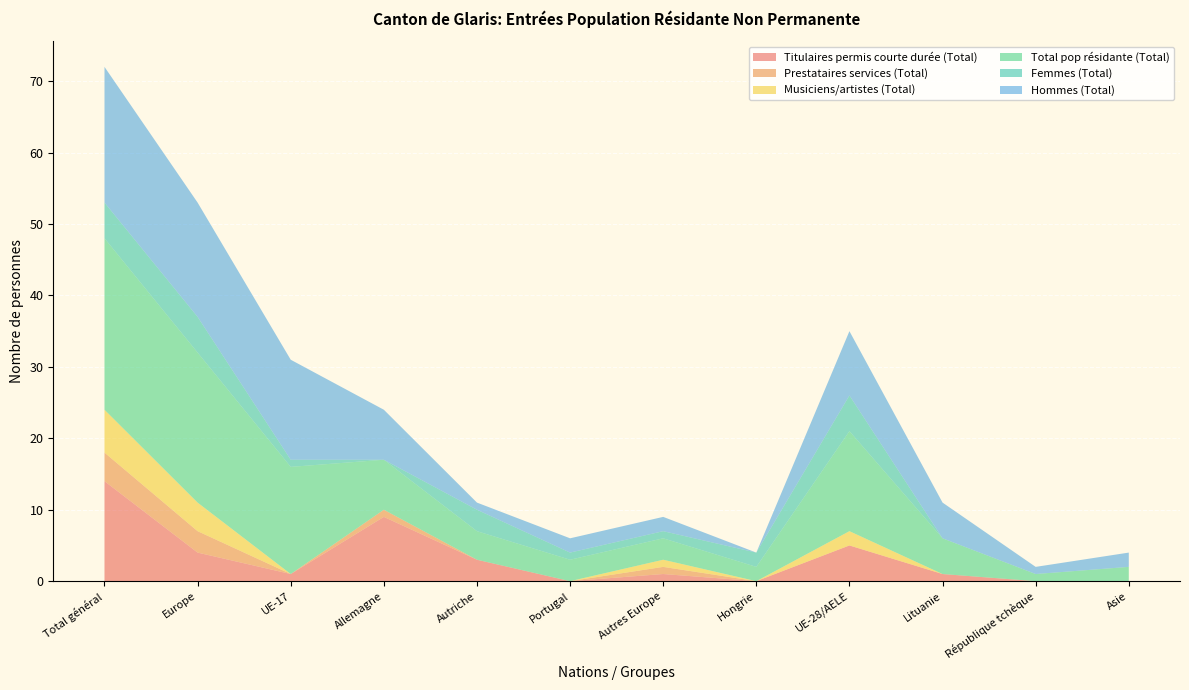

Reading left to right, what are all the values shown in this chart?

Titulaires permis courte durée (Total): Total général=14	Europe=4	UE-17=1	Allemagne=9	Autriche=3	Portugal=0	Autres Europe=1	Hongrie=0	UE-28/AELE=5	Lituanie=1	République tchèque=0	Asie=0
Prestataires services (Total): Total général=4	Europe=3	UE-17=0	Allemagne=1	Autriche=0	Portugal=0	Autres Europe=1	Hongrie=0	UE-28/AELE=0	Lituanie=0	République tchèque=0	Asie=0
Musiciens/artistes (Total): Total général=6	Europe=4	UE-17=0	Allemagne=0	Autriche=0	Portugal=0	Autres Europe=1	Hongrie=0	UE-28/AELE=2	Lituanie=0	République tchèque=0	Asie=0
Total pop résidante (Total): Total général=24	Europe=21	UE-17=15	Allemagne=7	Autriche=4	Portugal=3	Autres Europe=3	Hongrie=2	UE-28/AELE=14	Lituanie=5	République tchèque=1	Asie=2
Femmes (Total): Total général=5	Europe=5	UE-17=1	Allemagne=0	Autriche=3	Portugal=1	Autres Europe=1	Hongrie=2	UE-28/AELE=5	Lituanie=0	République tchèque=0	Asie=0
Hommes (Total): Total général=19	Europe=16	UE-17=14	Allemagne=7	Autriche=1	Portugal=2	Autres Europe=2	Hongrie=0	UE-28/AELE=9	Lituanie=5	République tchèque=1	Asie=2